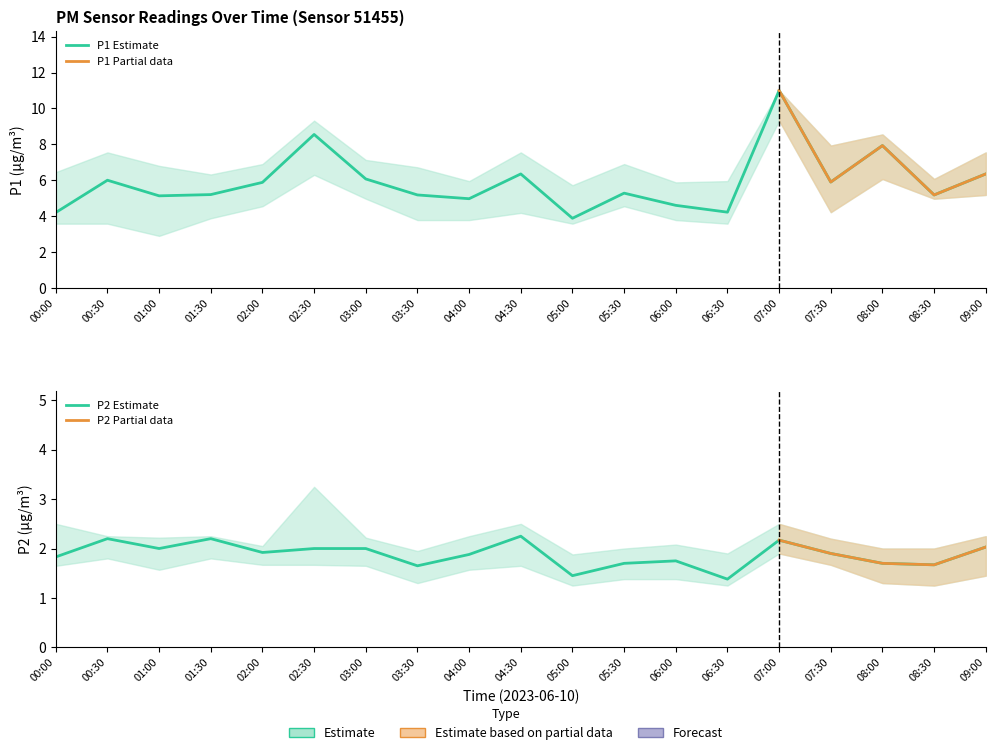

Where is the first local maximum for P2?

00:30